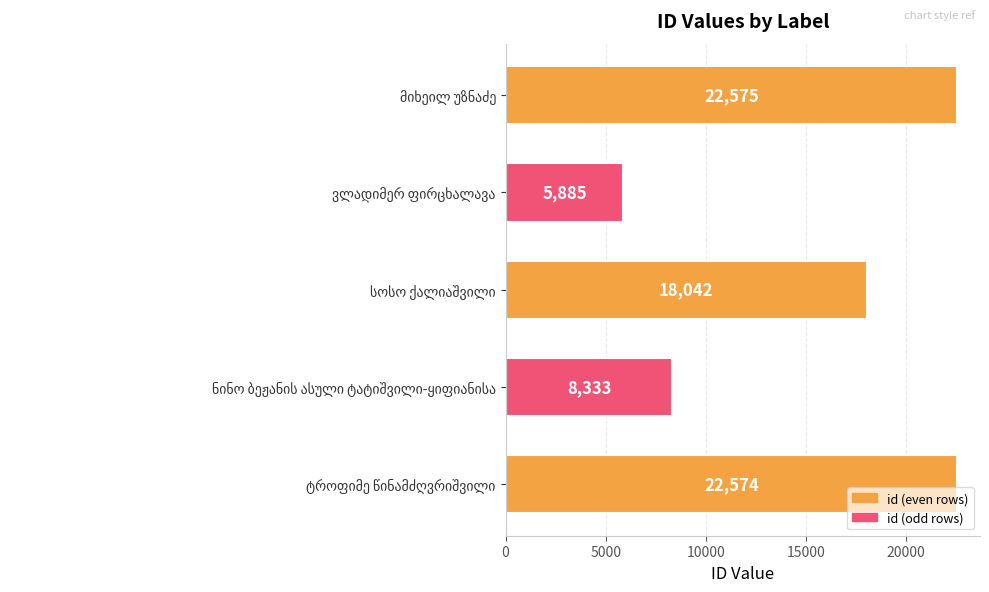

What is the greatest value displayed?

22575